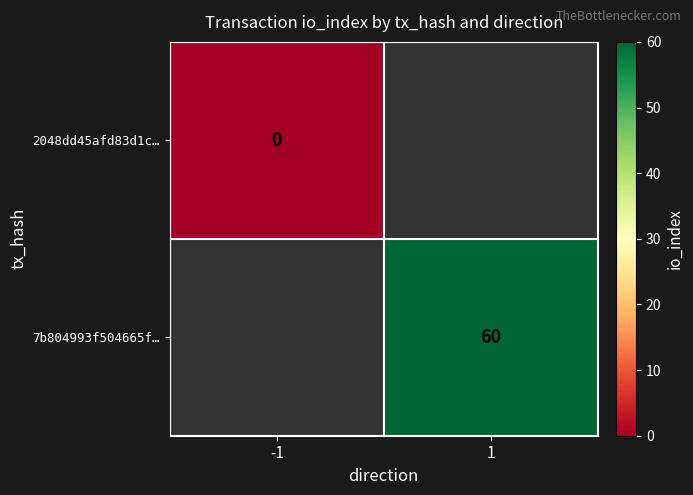

The value of 7b804993f504665f… at 1 is 79. True or false?

False